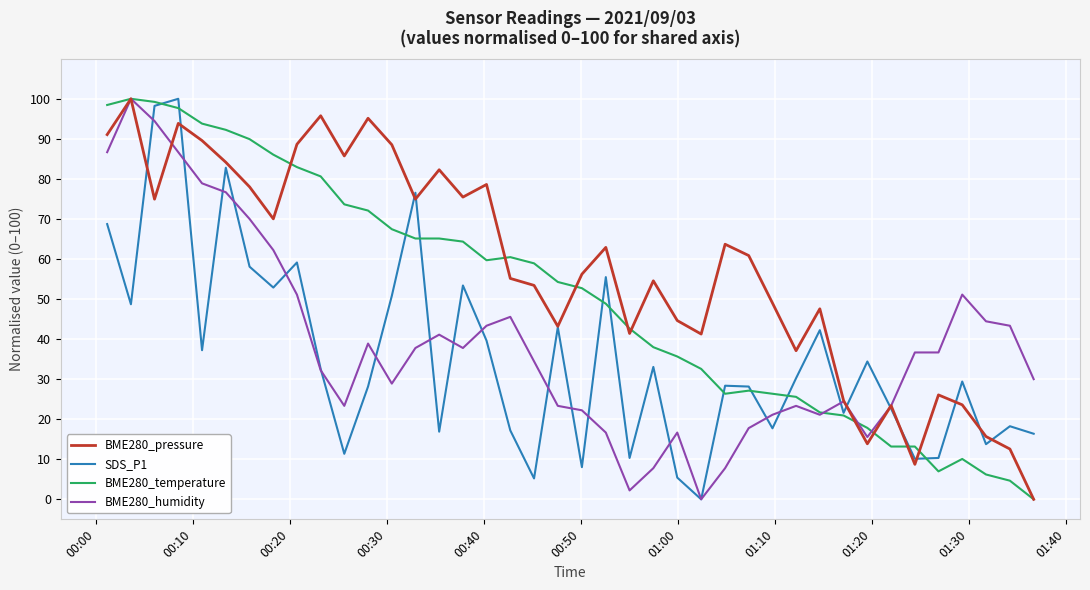

List the series in order of their overall mean, lowest first.

SDS_P1, BME280_humidity, BME280_temperature, BME280_pressure